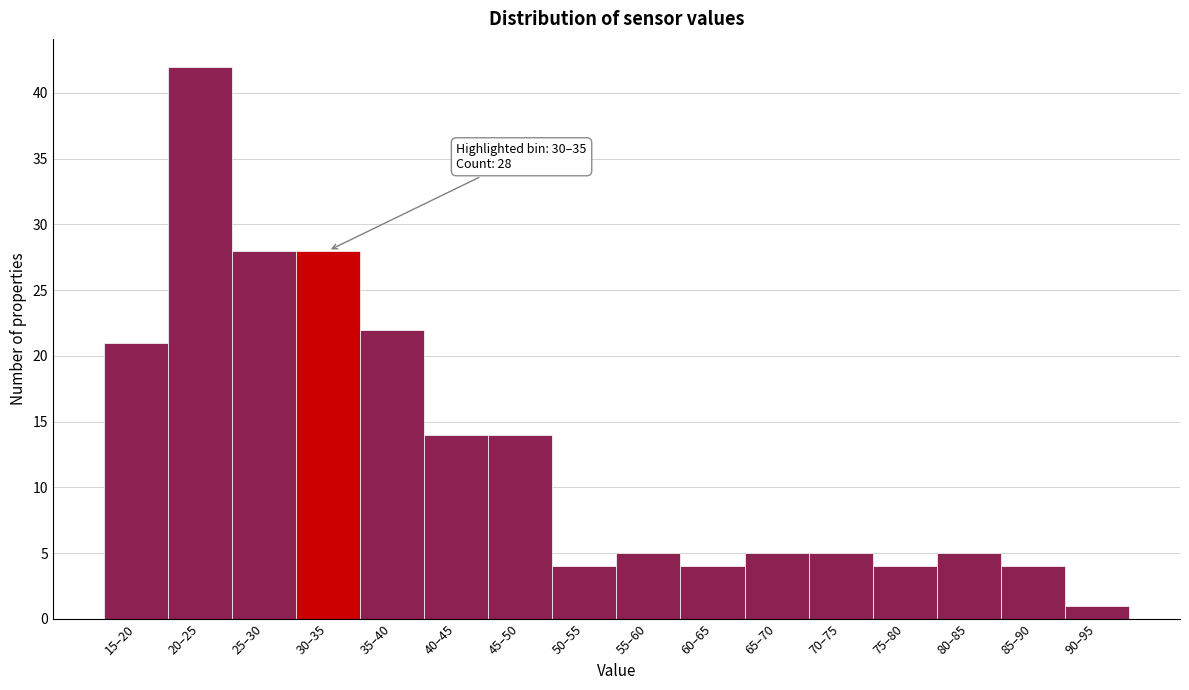

Reading right to left, list all the values displayed in this chart.

90–95=1	85–90=4	80–85=5	75–80=4	70–75=5	65–70=5	60–65=4	55–60=5	50–55=4	45–50=14	40–45=14	35–40=22	30–35=28	25–30=28	20–25=42	15–20=21